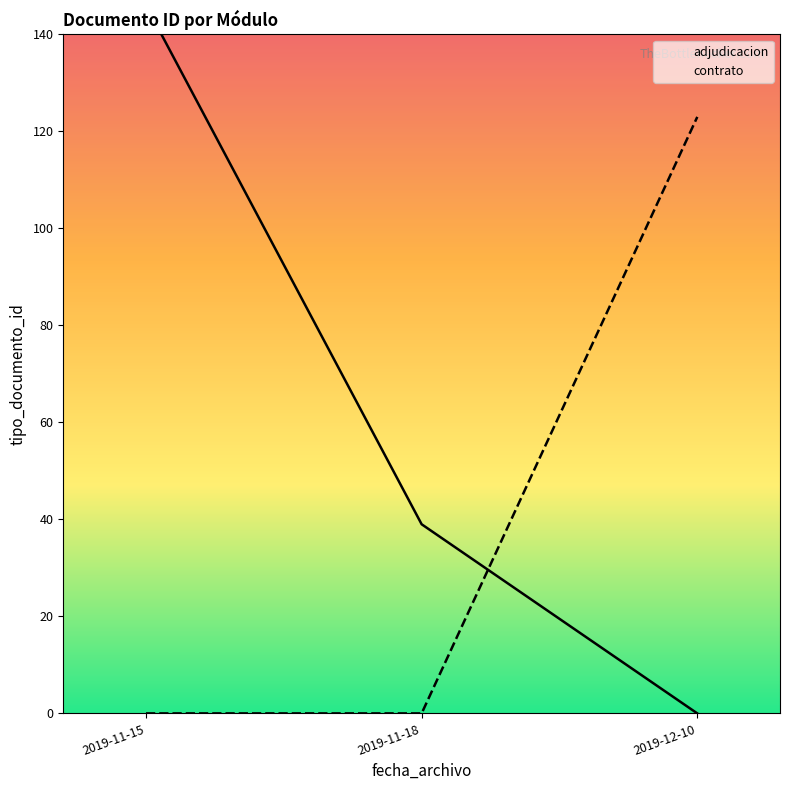

The value of contrato at 2019-11-18 is -53. True or false?

False